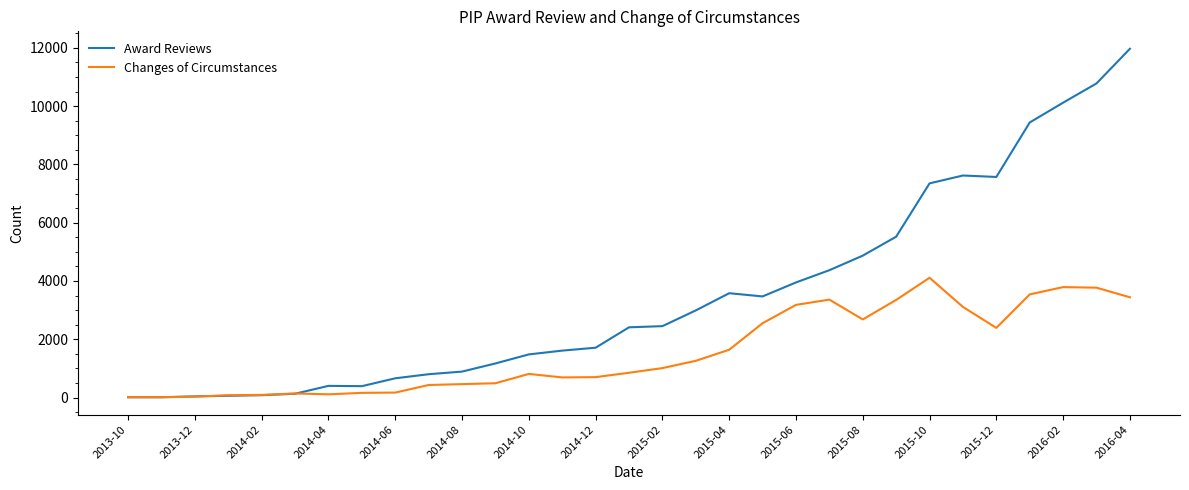

Which series changed the most between 2015-04 and 2015-08?

Award Reviews